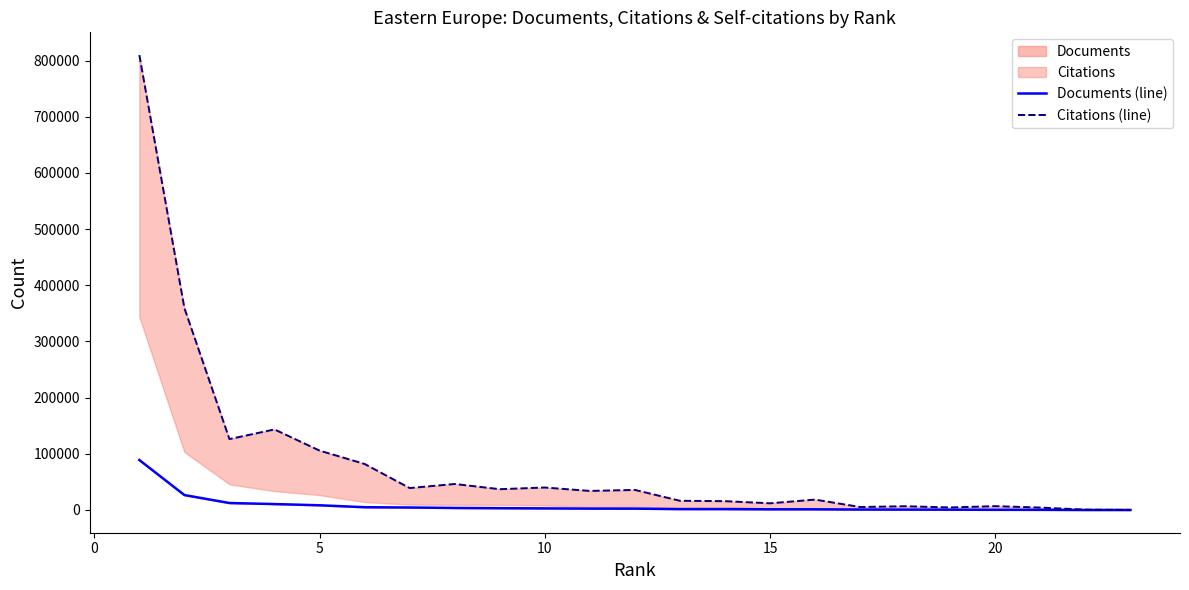

How many values in the Documents (line) series are below 2391?

11